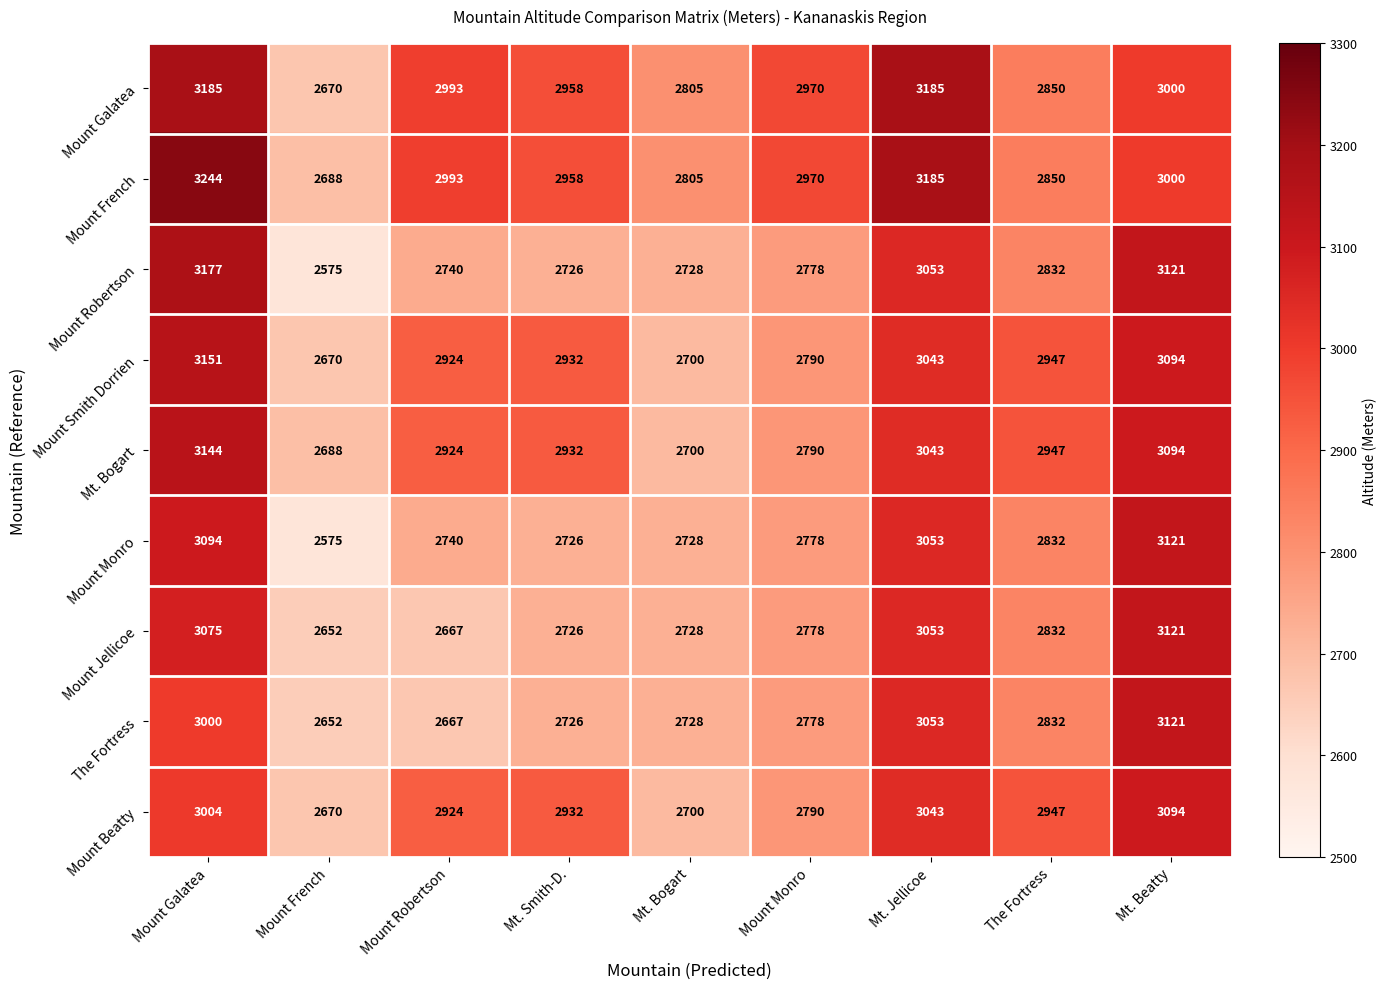

What is the total value across all series at Mount French?

23840